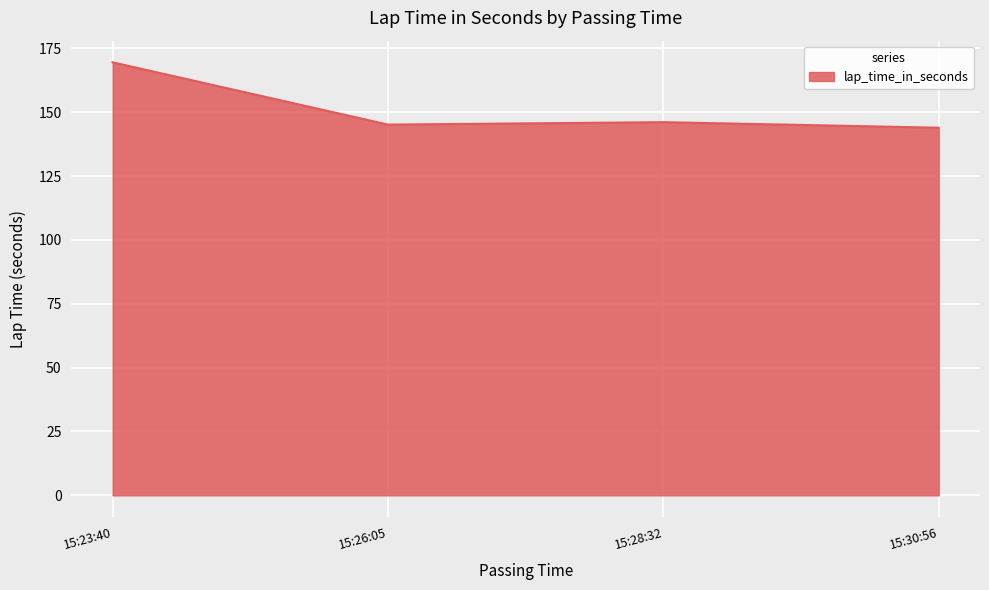

What is the difference between the values at 15:23:40 and 15:26:05?

24.4